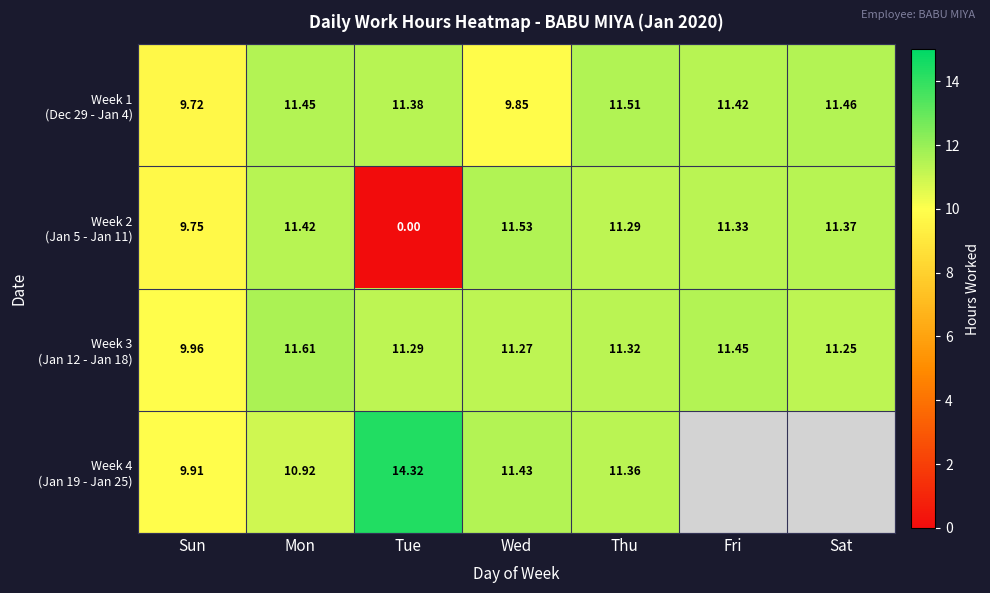

The Week 2 (Jan 5 - Jan 11) series shows 7.3 at Thu. True or false?

False